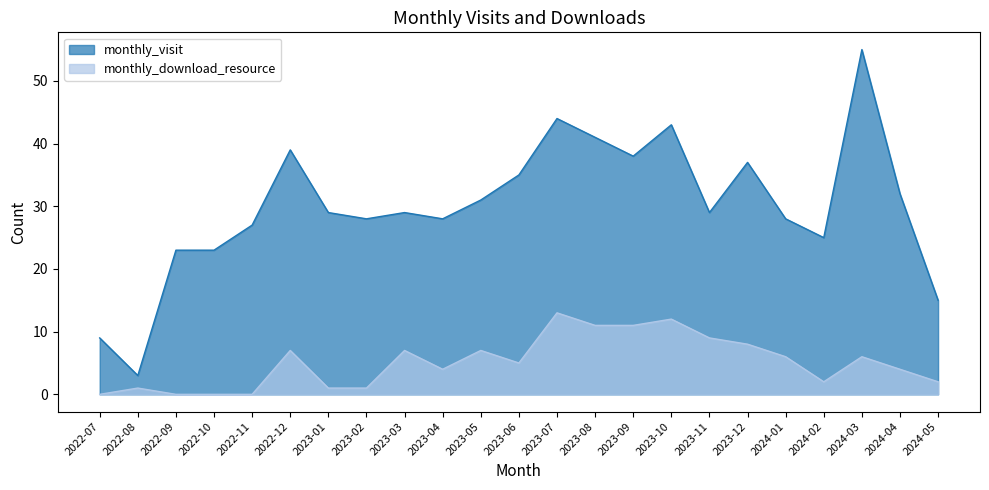

The monthly_visit series shows 15 at 2023-04. True or false?

False